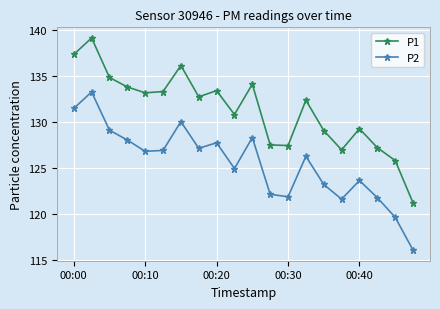

Rank the series by their average value, from highest to lowest.

P1, P2